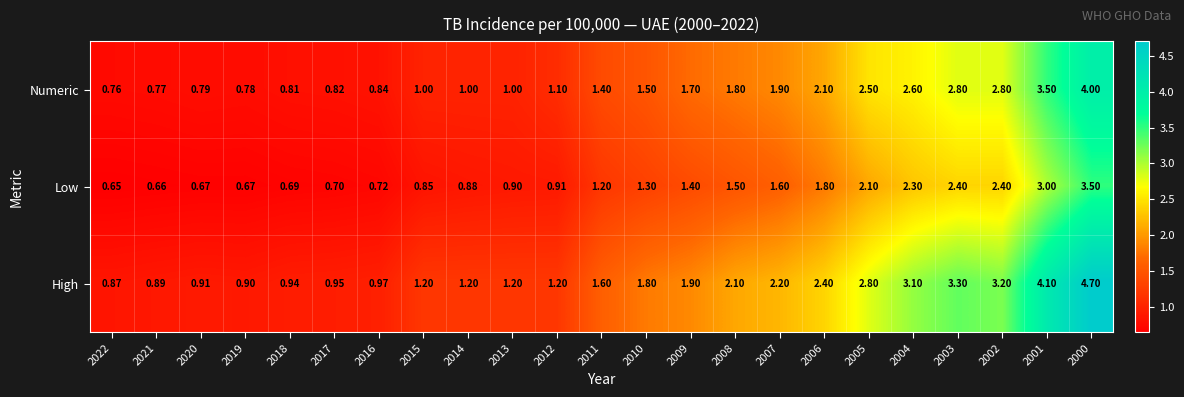

Which series has the largest total across all categories?

High